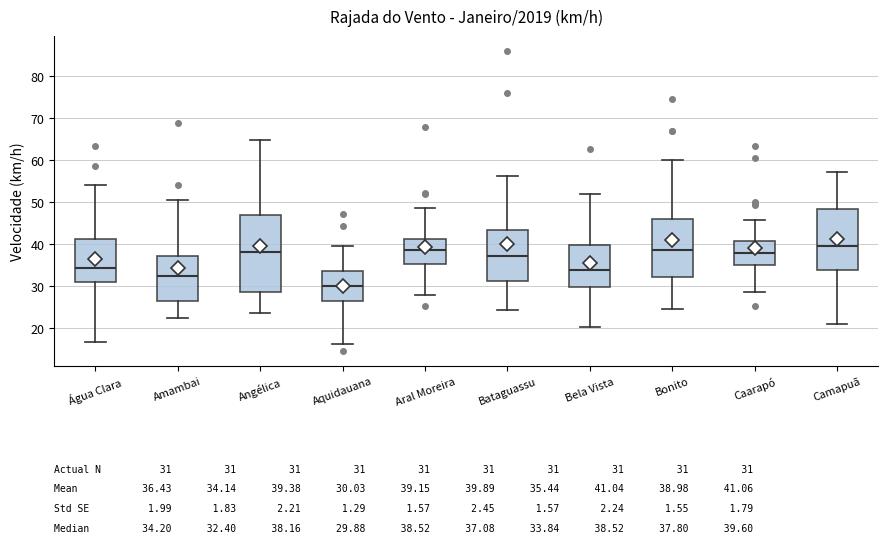

Which box is the tallest, from its lower edge to its upper edge?

Angélica